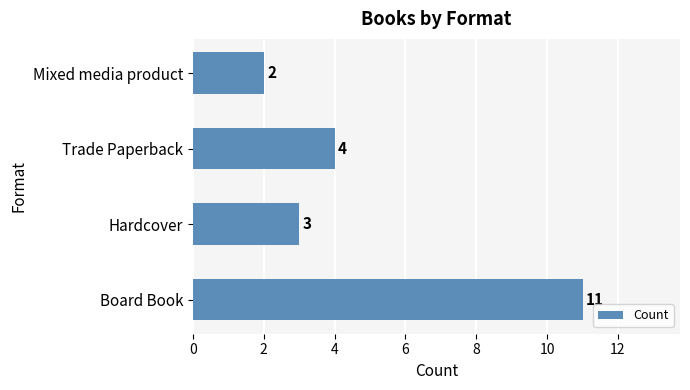

What is the sum of the values at Mixed media product and Trade Paperback?

6